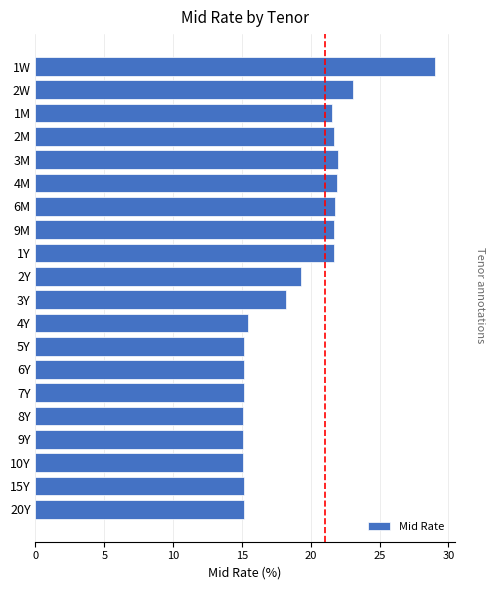

What is the minimum value shown in the chart?

15.1